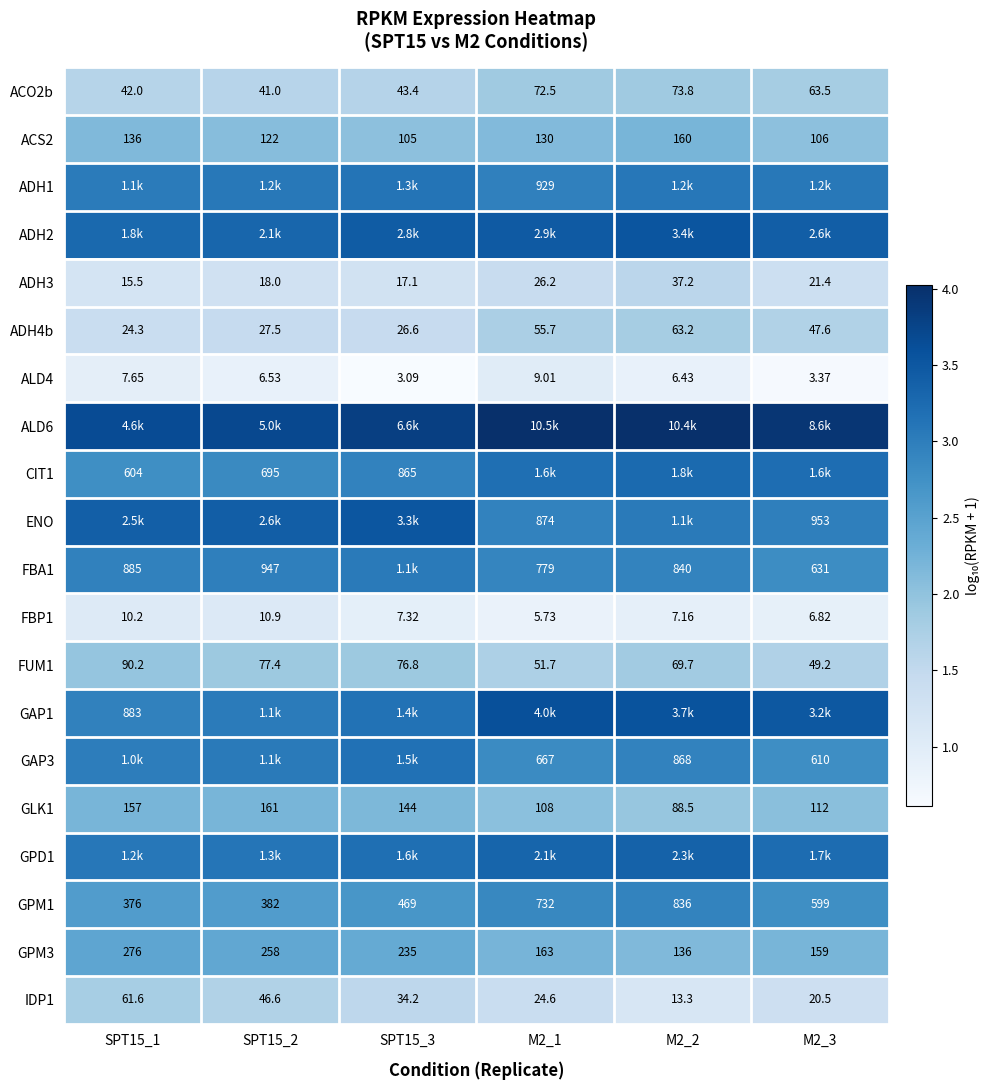

How many data points in GAP3 are above 3?

3